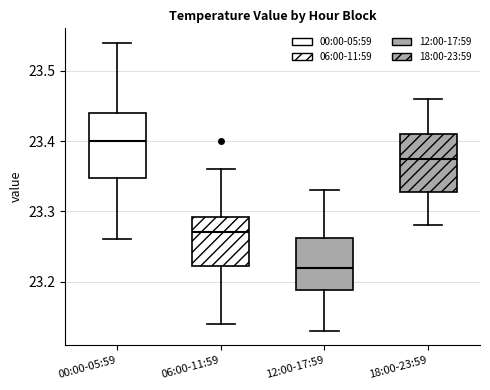

Which box has the highest median line?

00:00-05:59